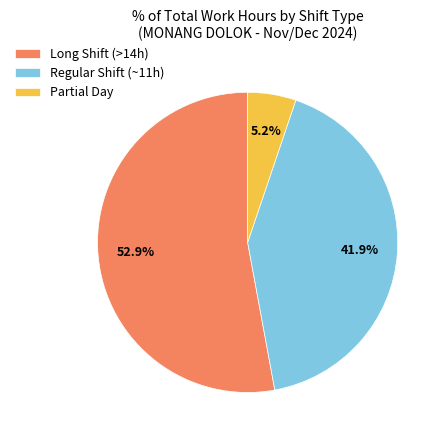

Which slice is the largest?

Long Shift (>14h)